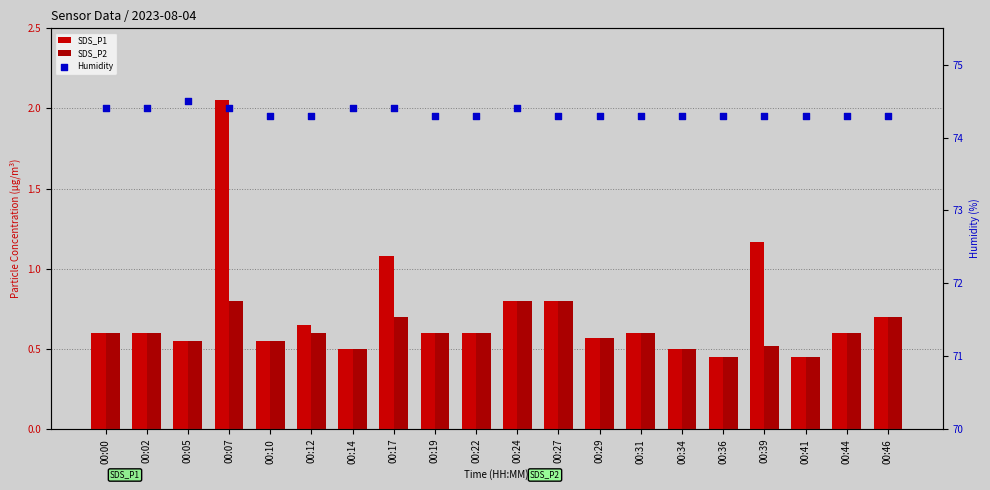

Which series has the widest spread of Y values?

SDS_P1